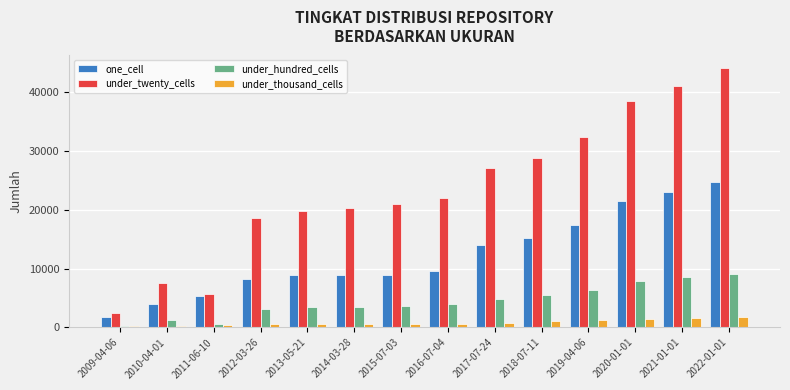

At which label is one_cell closest to 13280?

2017-07-24